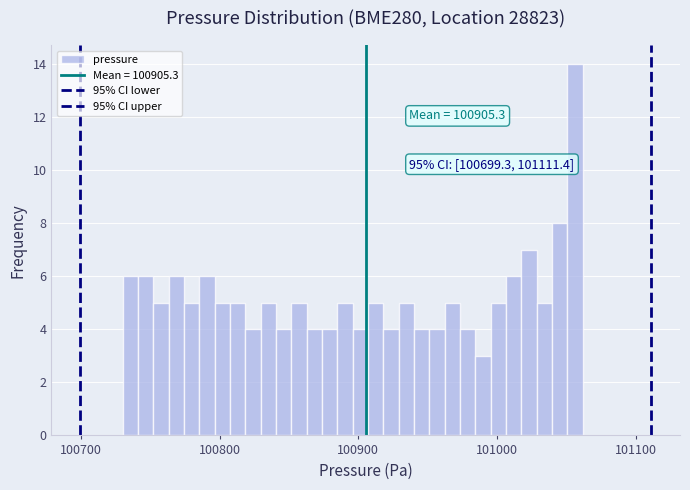

Around what value on the x-axis is the tallest bar? Give the approximate position of its centre, as read against the axis.

101060